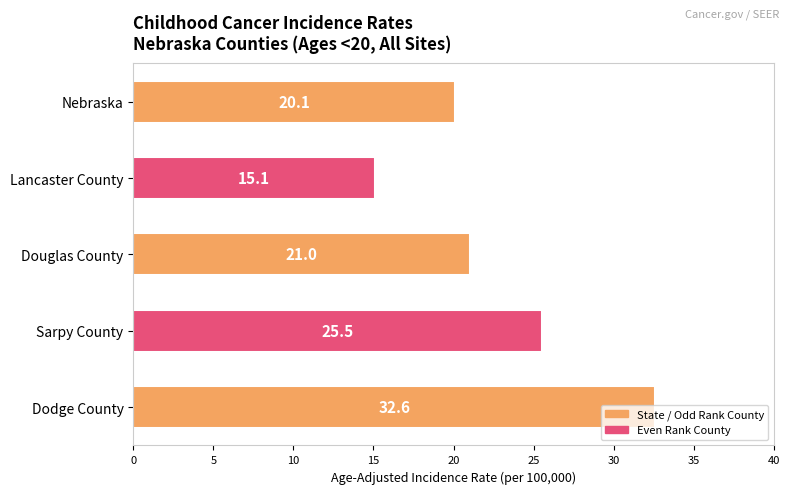

What is the label of the 2nd bar from the bottom?

Sarpy County